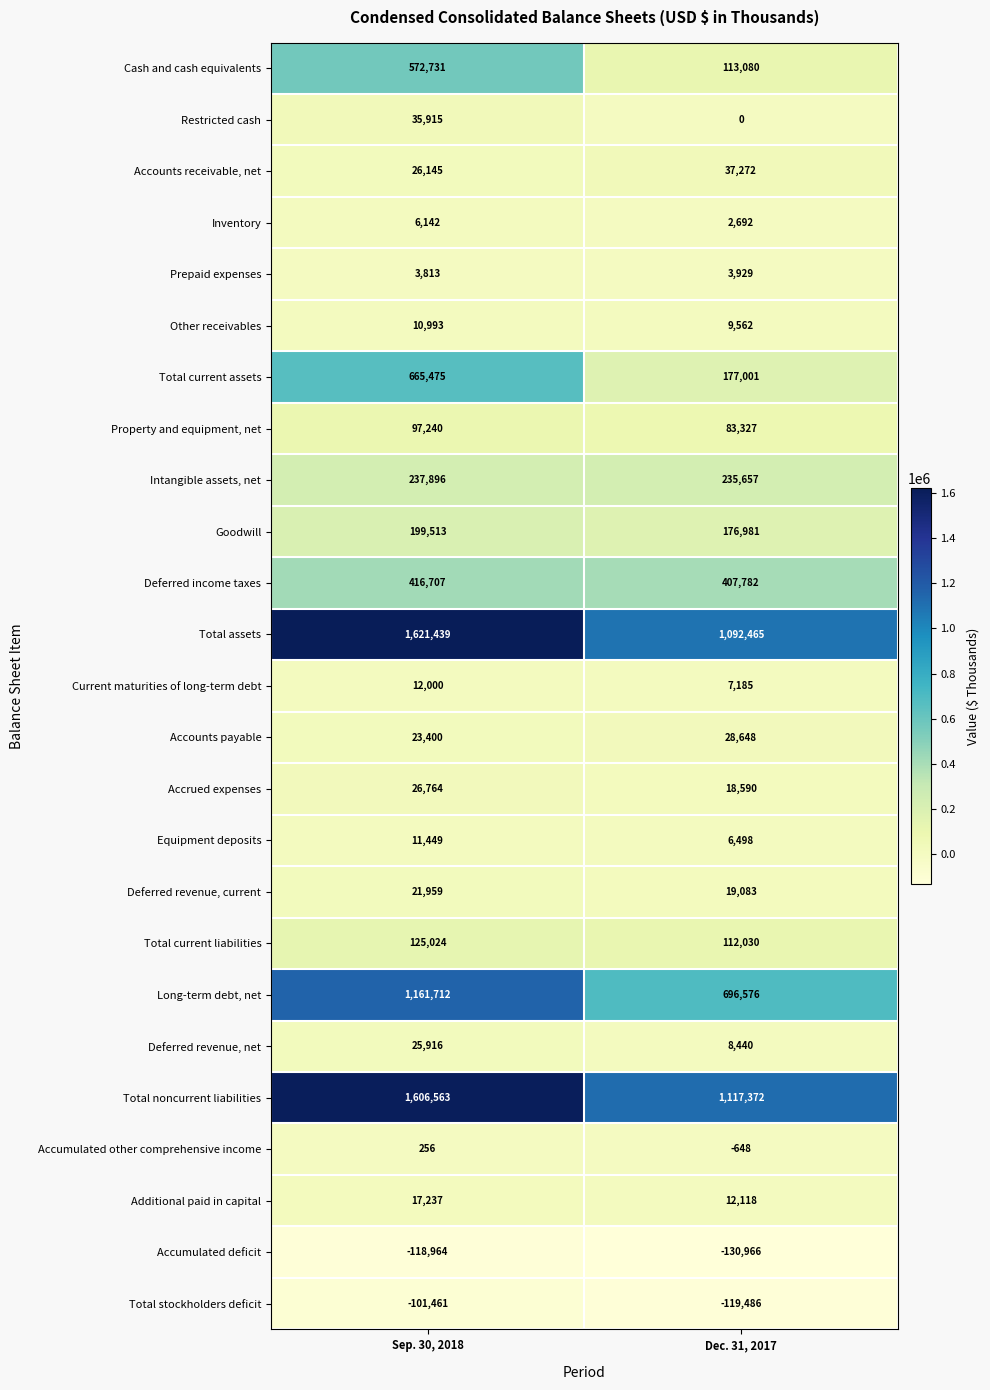

True or false: Long-term debt, net has a value of 1161712 at Sep. 30, 2018.

True